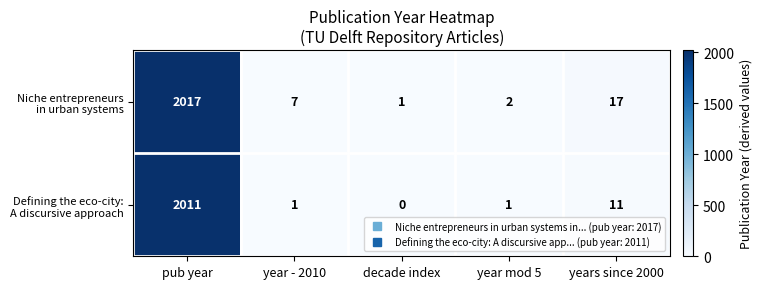

At which category is the sum across all series the highest?

pub year